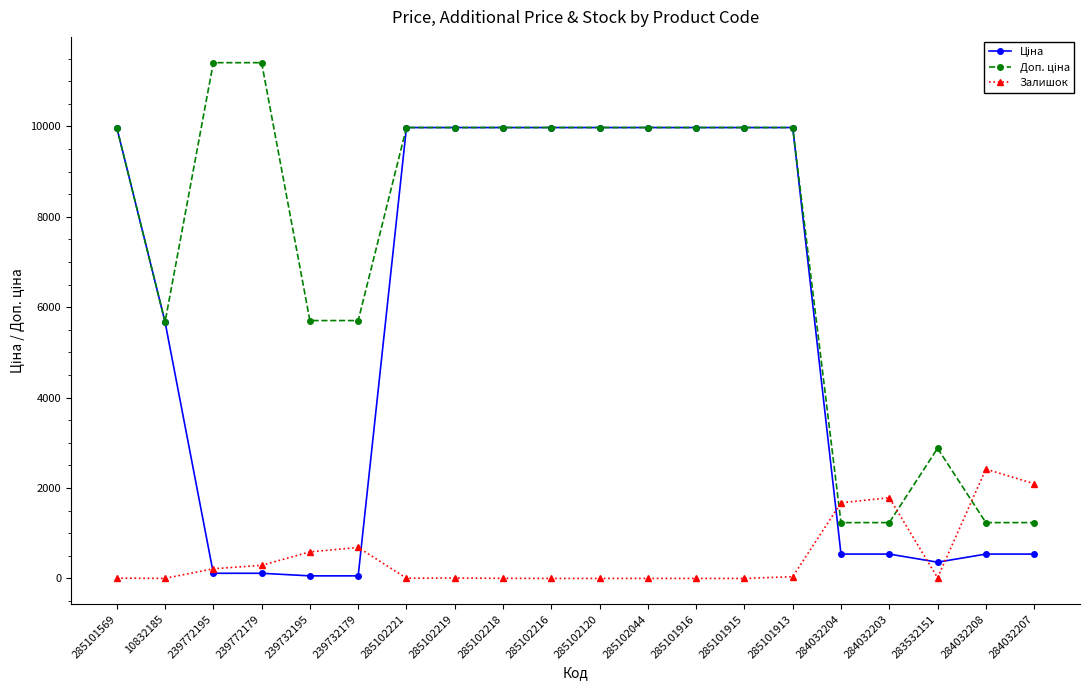

What is the spread (max minus min) of values at 284032208?

1880.0